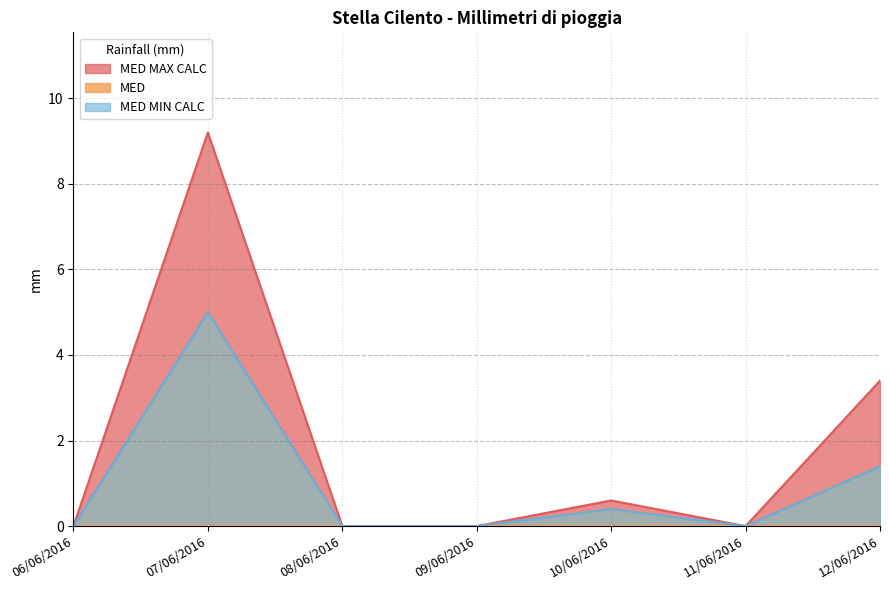

Which series has the largest range (max minus min)?

MED MAX CALC